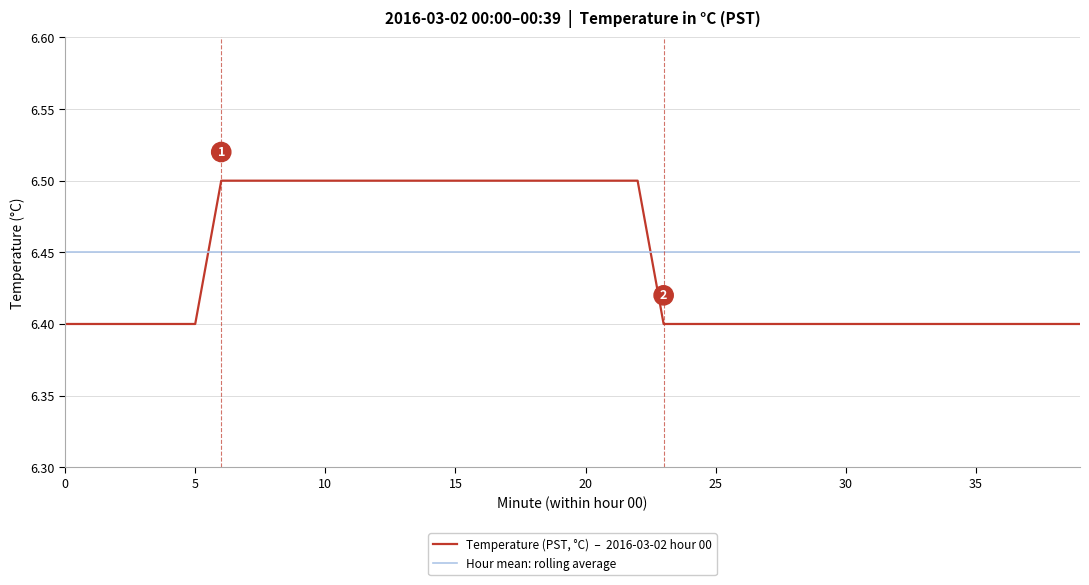

What is the minimum value shown in the chart?

6.4